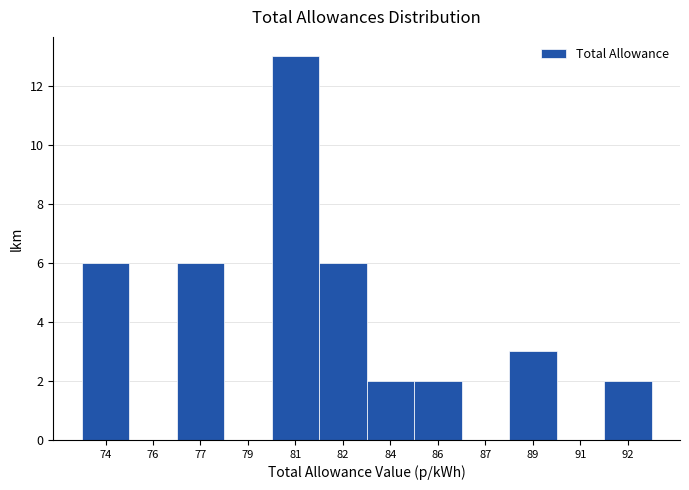

Reading left to right, extract all data points from this chart.

74=6	76=0	77=6	79=0	81=13	82=6	84=2	86=2	87=0	89=3	91=0	92=2